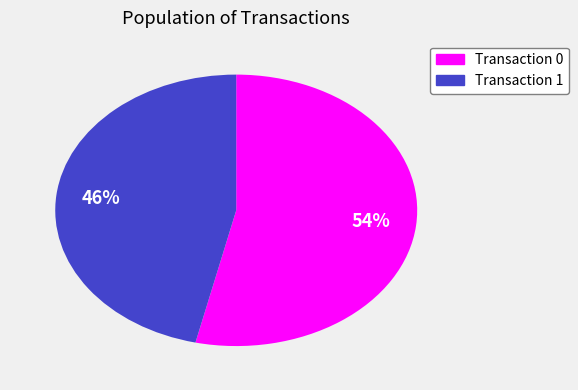

Is it true that Transaction 0 is 39% of the pie?

False